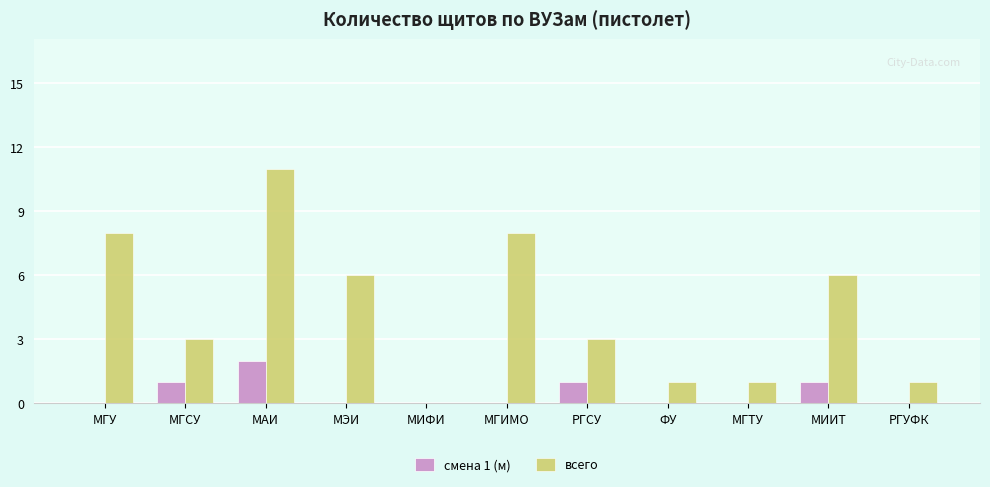

The смена 1 (м) series shows 1 at МГСУ. True or false?

True